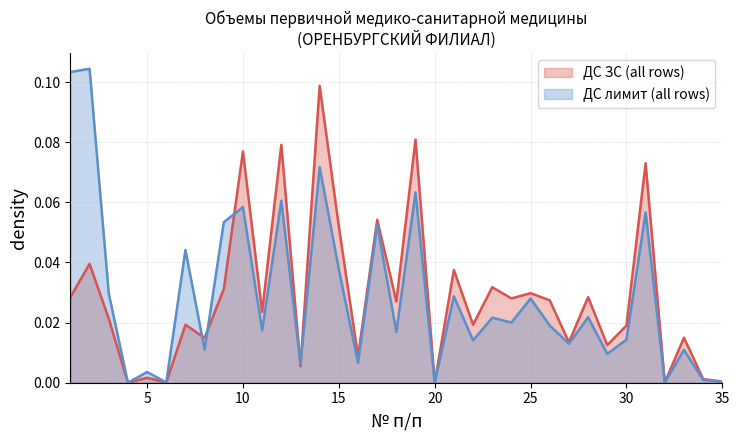

Which series has the largest range (max minus min)?

ДС лимит (all rows)